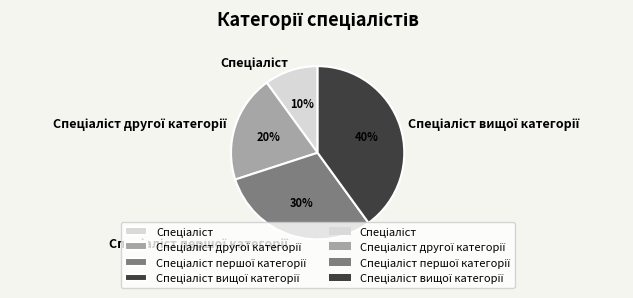

Is there a majority slice in this chart?

No